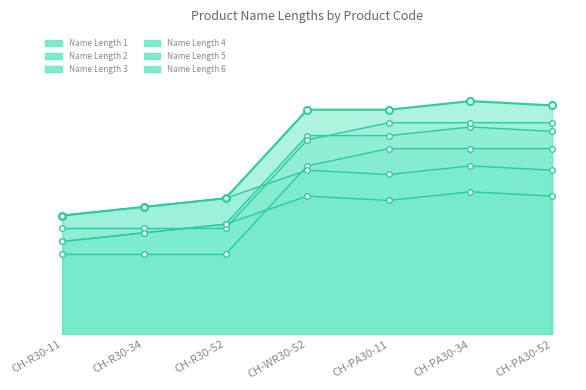

True or false: Name Length 6 and Name Length 2 cross at least once.

False